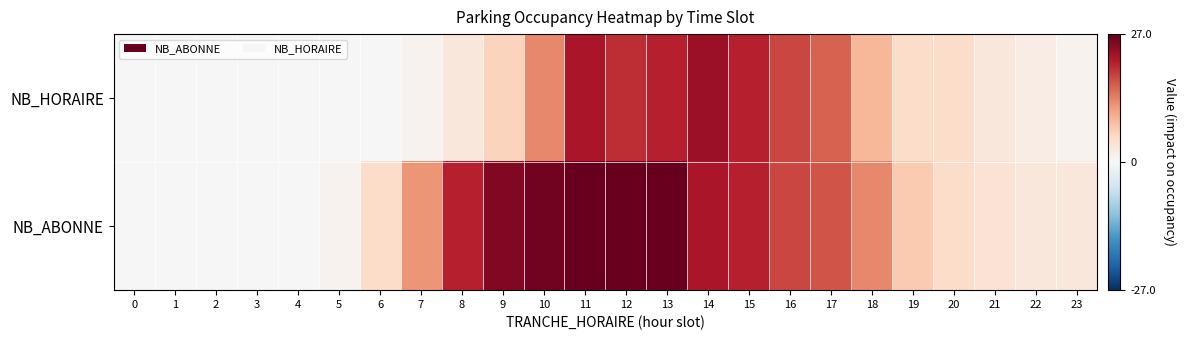

Which series has the widest spread of values?

NB_ABONNE